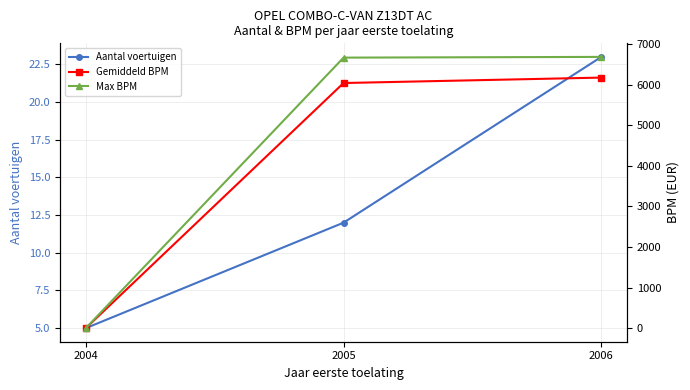

Reading left to right, list all the values displayed in this chart.

Aantal voertuigen: 5	12	23
Gemiddeld BPM: 0	6043	6177
Max BPM: 0	6669	6687